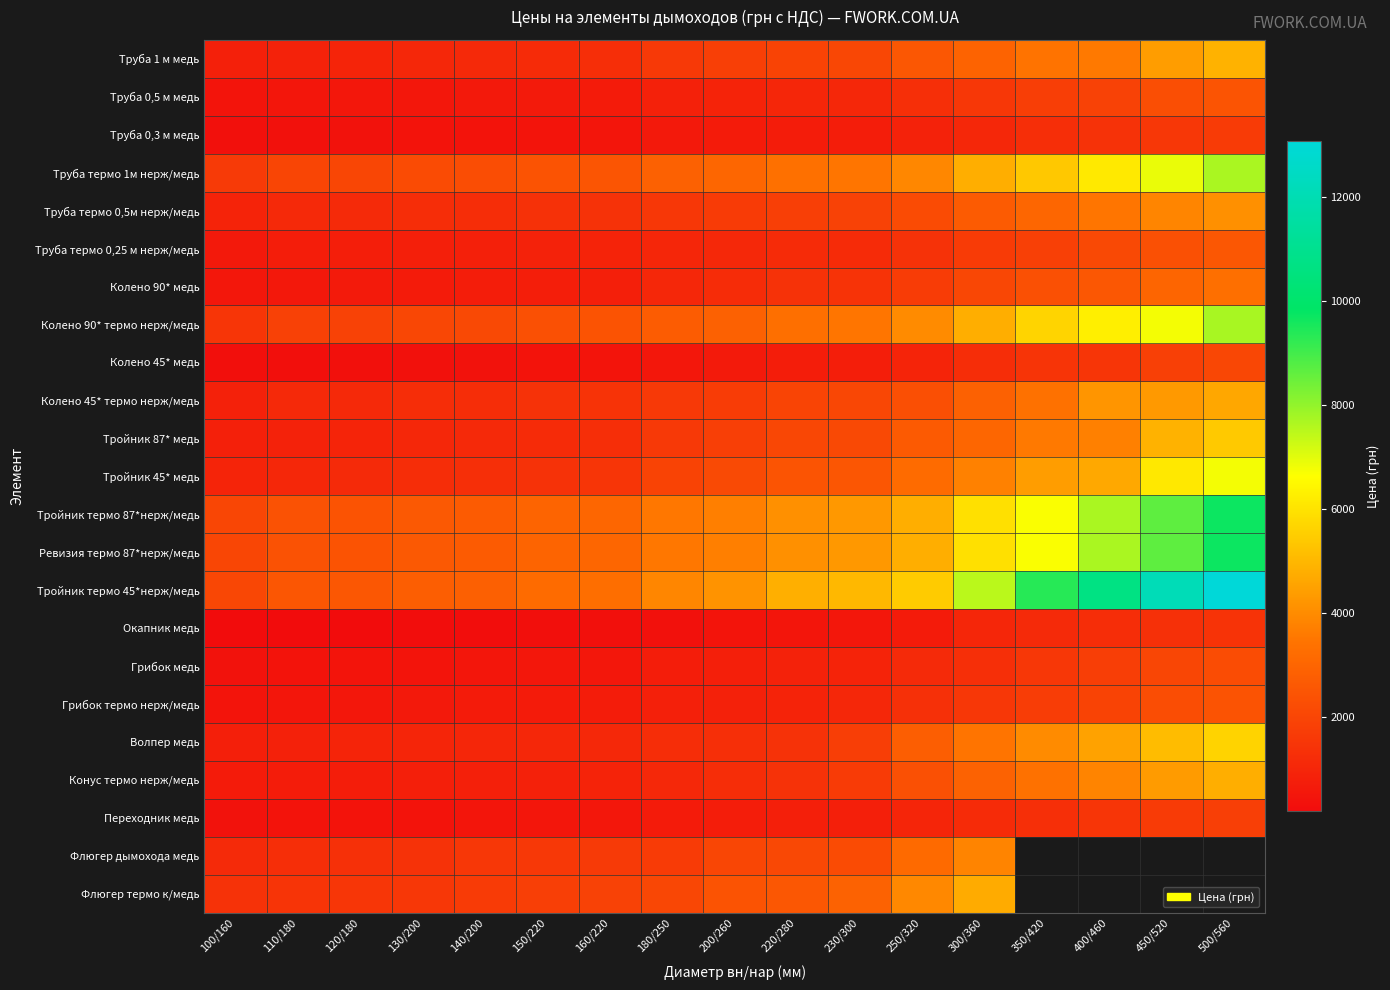

What is the difference between the maximum and minimum values in the Колено 45* термо нерж/медь series?

3758.0